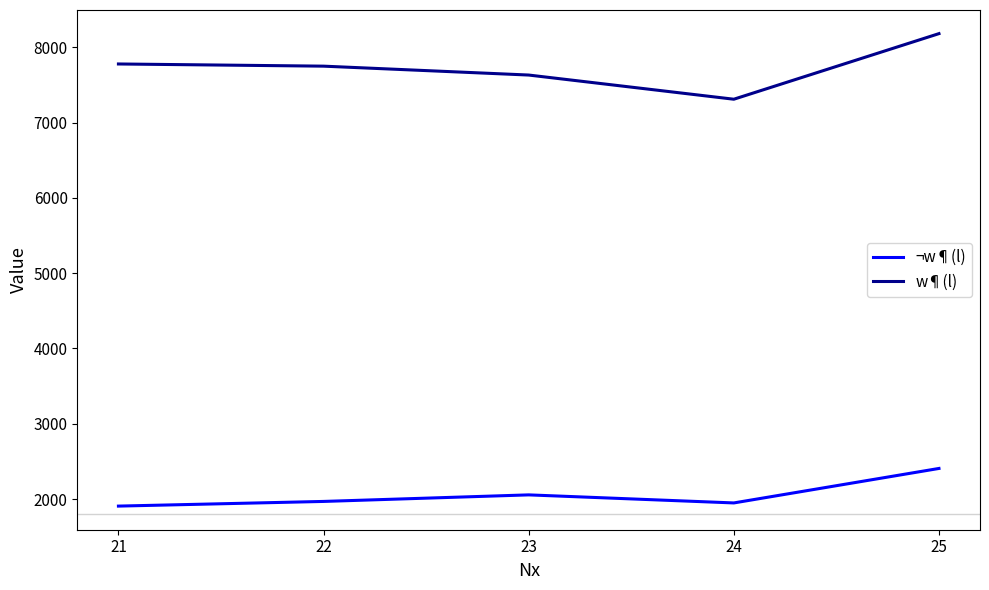

How many interior local valleys does the w¶(l) series have?

1